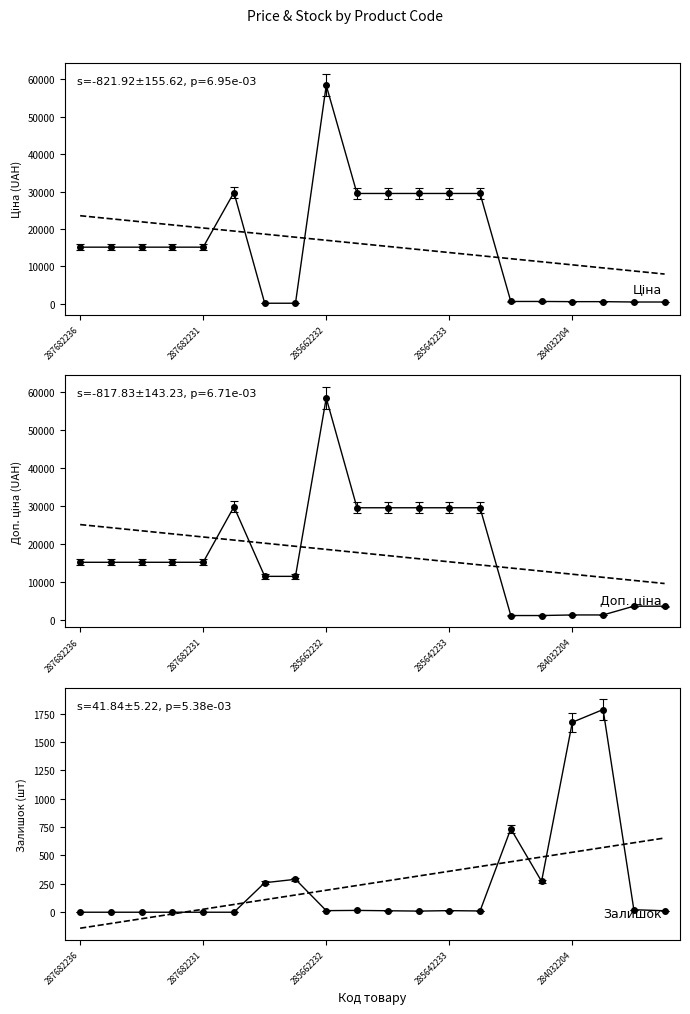

Which label corresponds to the largest value in the chart?

285662232